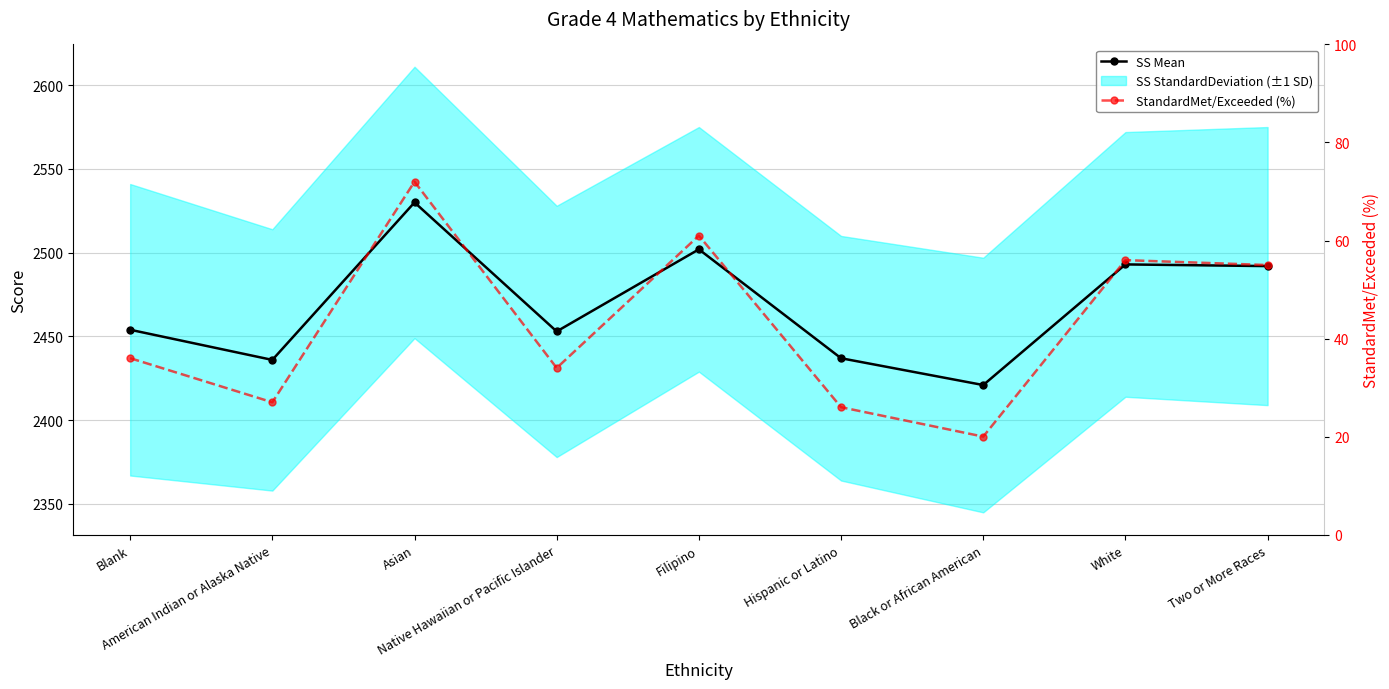

Is this an area chart (filled region under the line)?

No